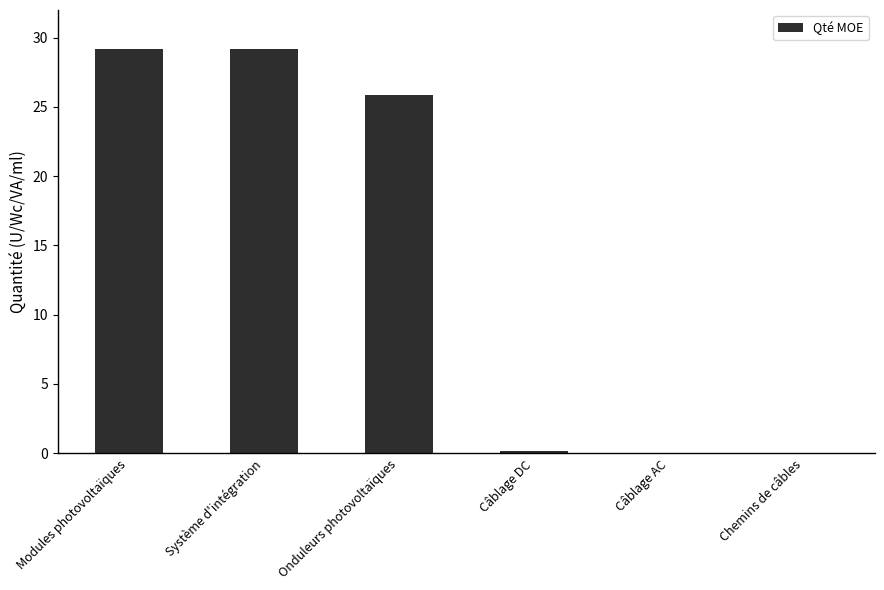

What is the sum of the values at Onduleurs photovoltaïques and Modules photovoltaïques?

55.1